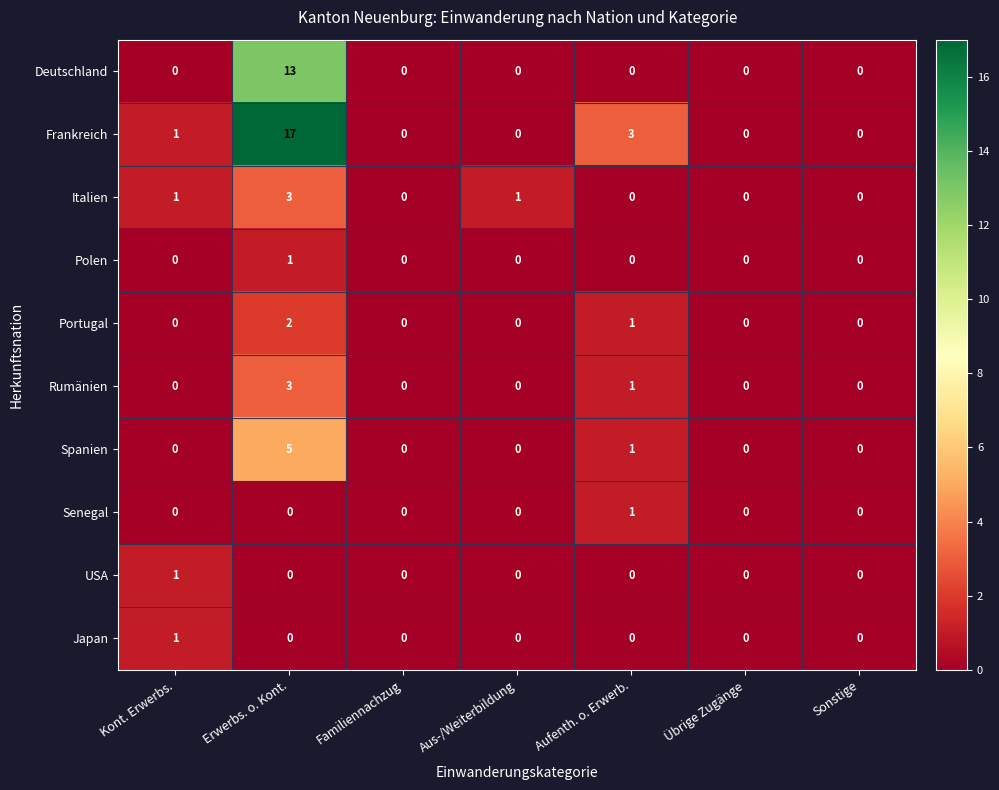

At which category is the sum across all series the highest?

Erwerbs. o. Kont.